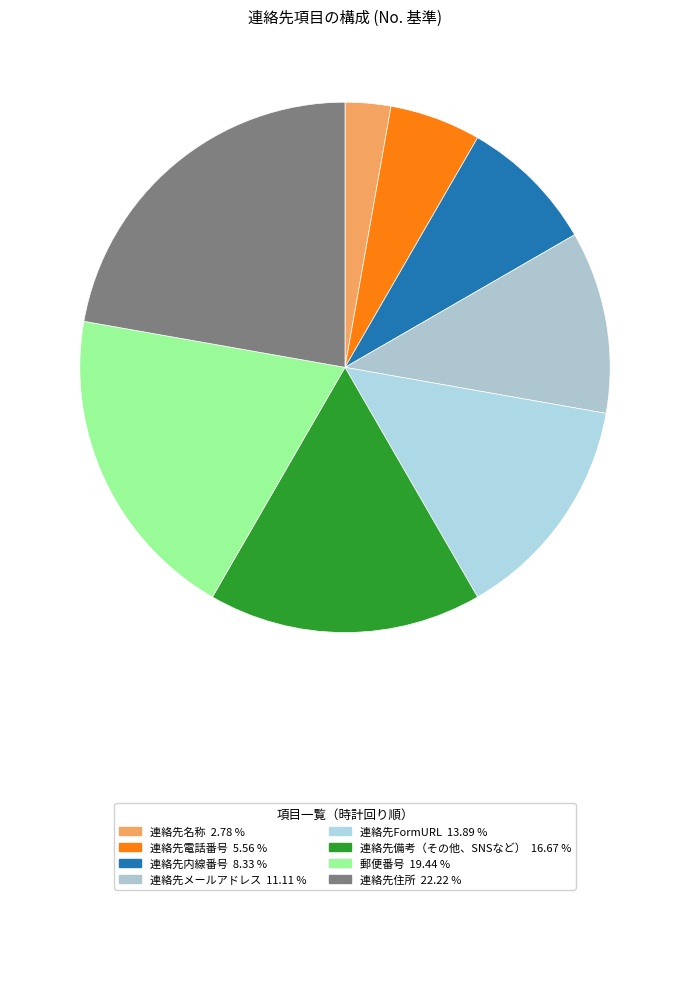

How many slices are in this pie chart?

8